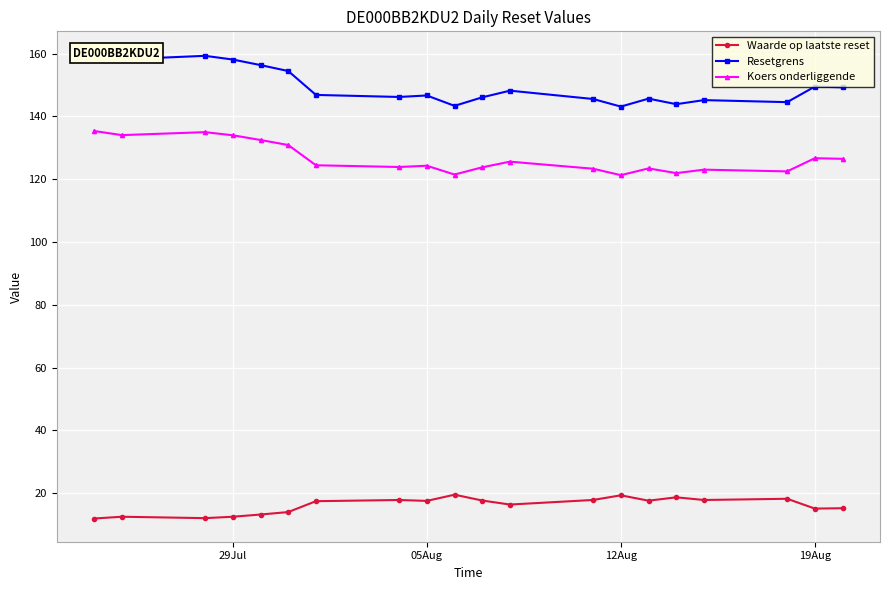

What is the minimum value for Waarde op laatste reset?

12.0